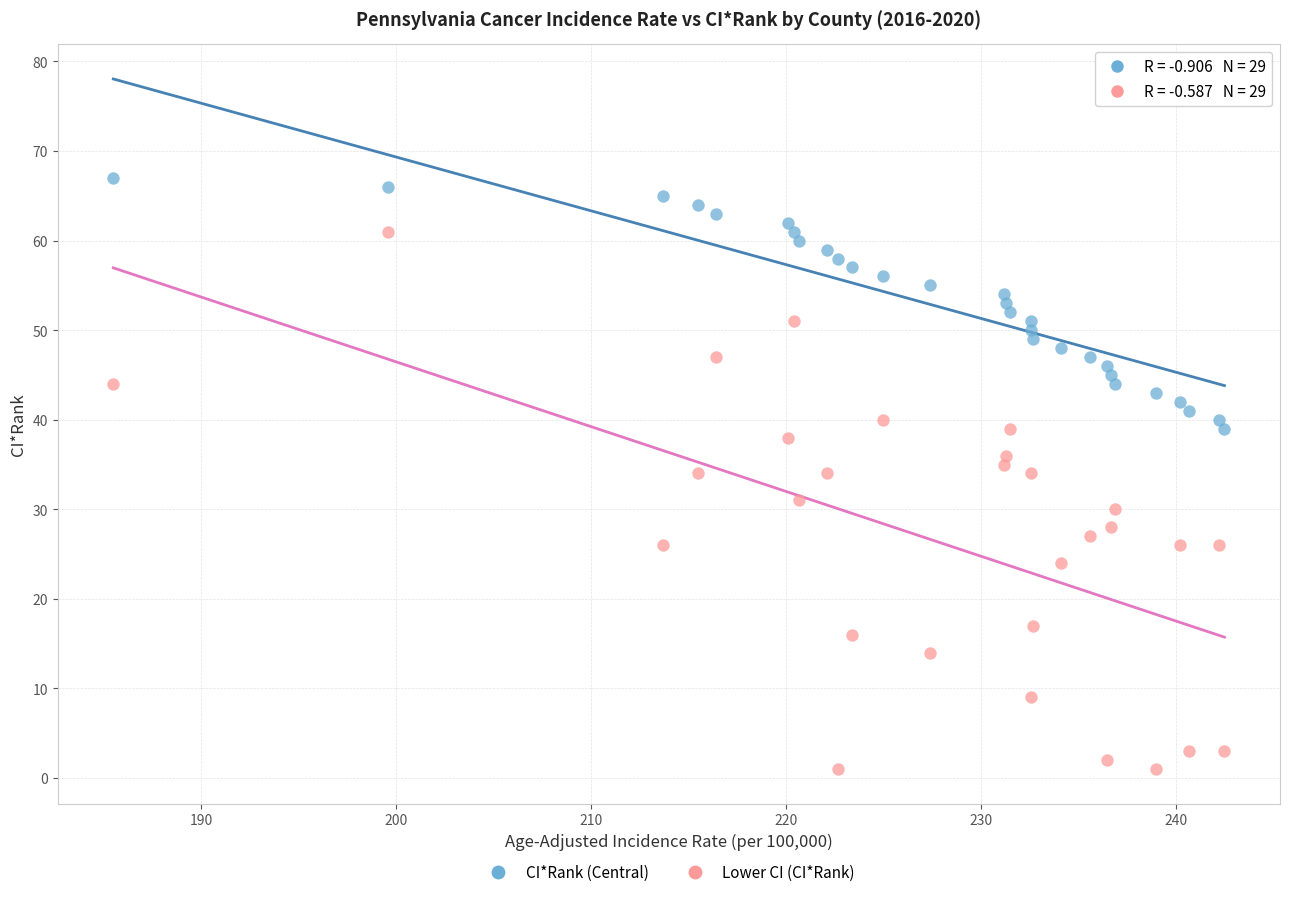

Across all data points, what is the range of Y values (max minus min)?

66